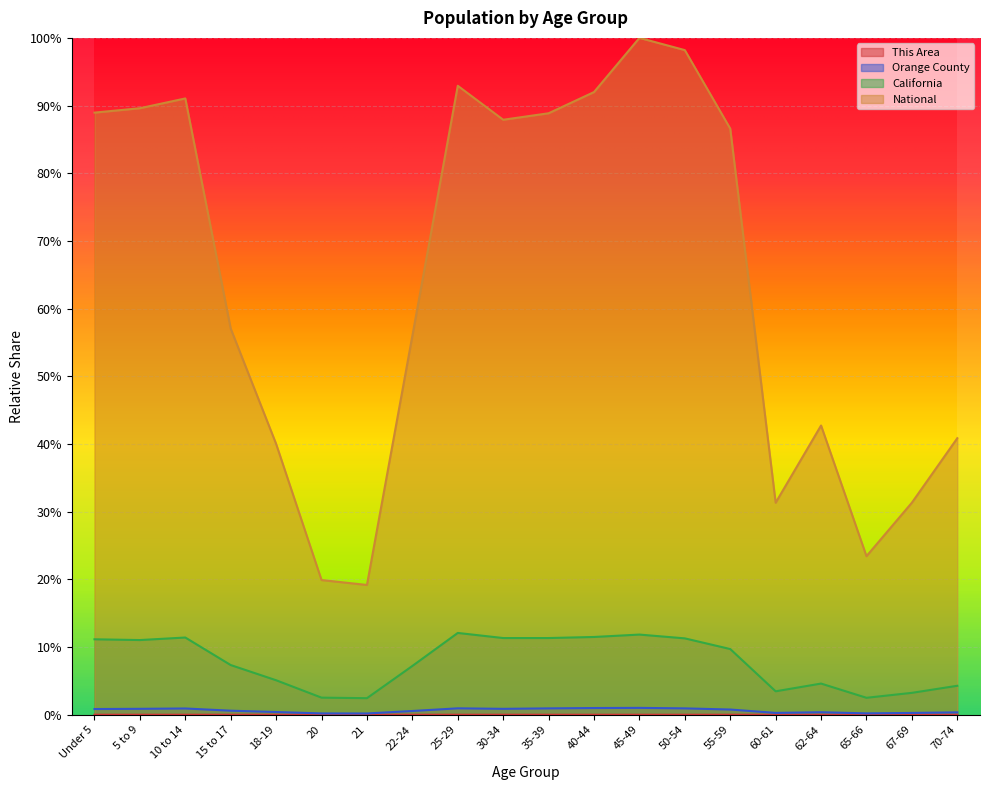

What is the sum of all Orange County values?

0.1